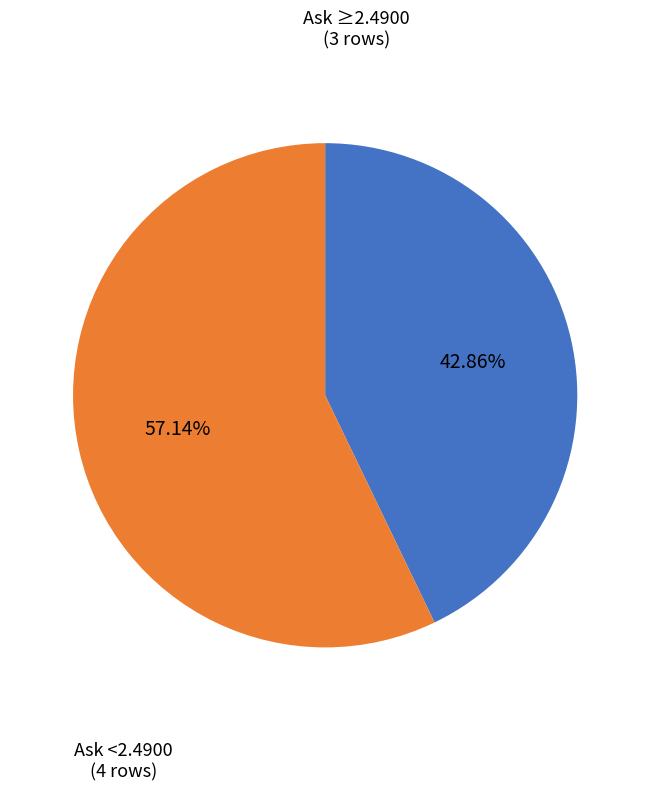

What is the smallest slice in the pie chart?

Ask ≥2.4900 (3 rows)